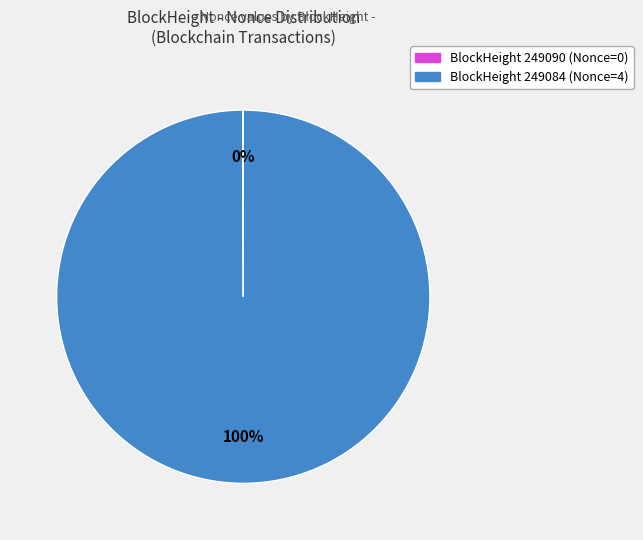

Does any single category account for the majority?

Yes